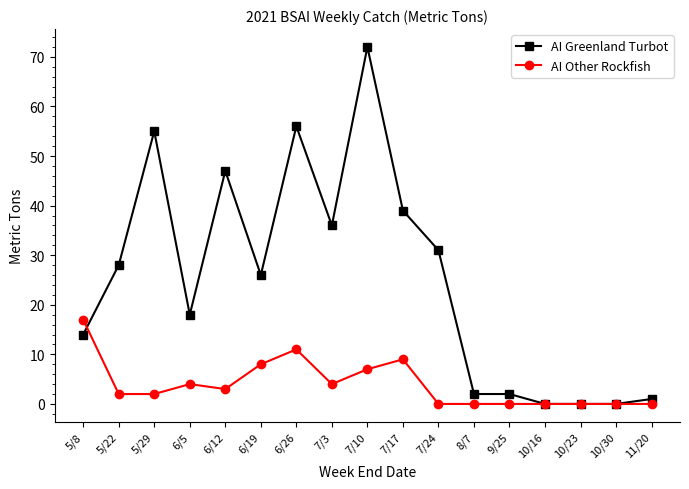

Which series has the largest total across all categories?

AI Greenland Turbot